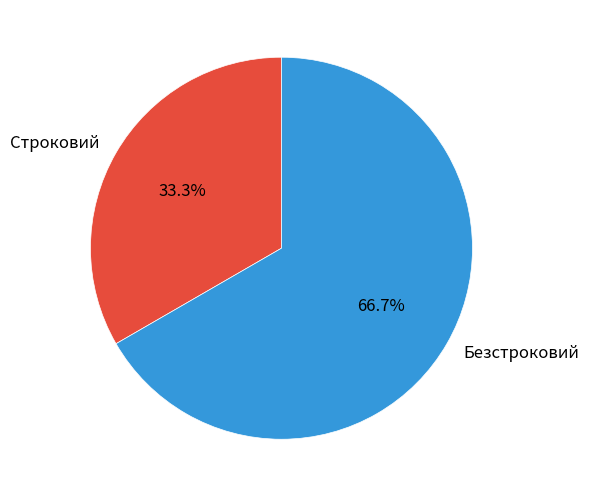

Do Строковий and Безстроковий together represent more than half of the pie?

Yes